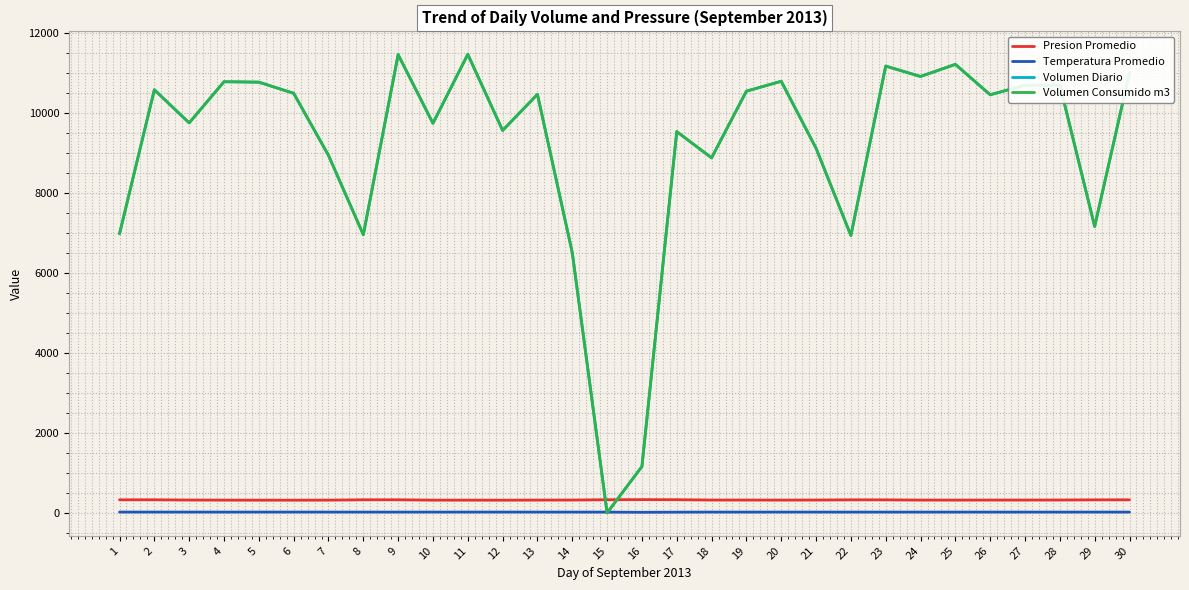

Does the chart display data point markers on the line(s)?

No